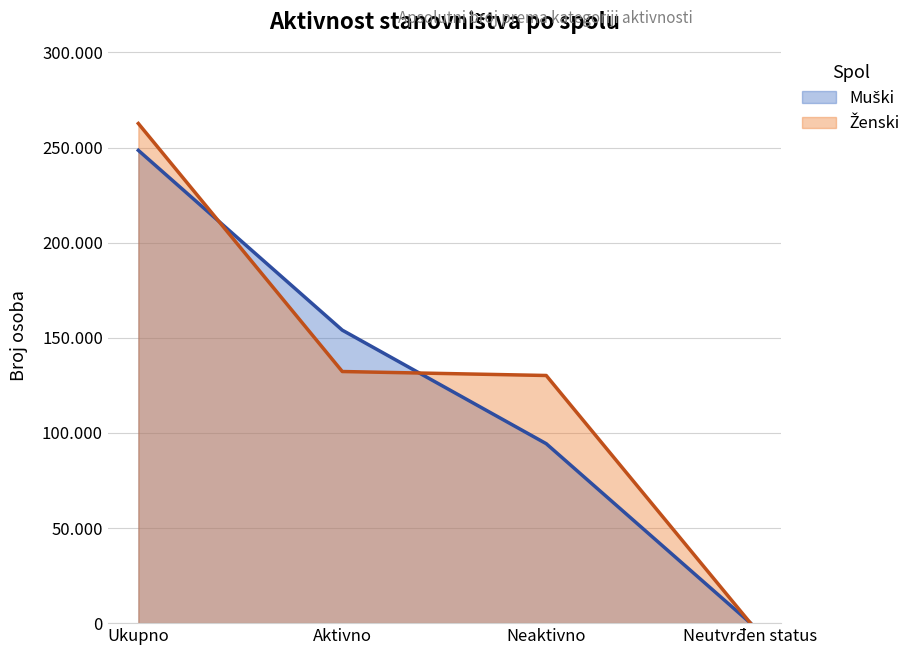

Between Aktivno and Neutvrđen status, which series saw the biggest shift?

Muški